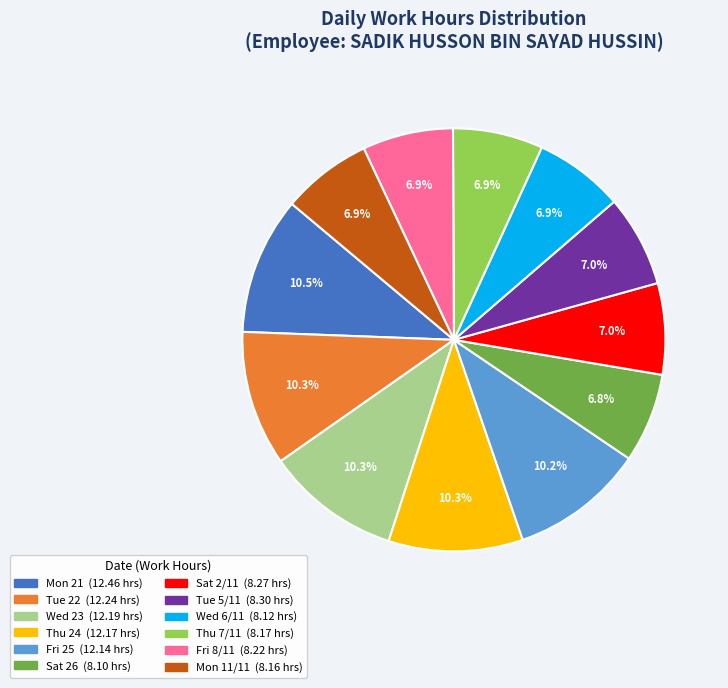

Which has a higher value, Wed 6/11 or Tue 22?

Tue 22